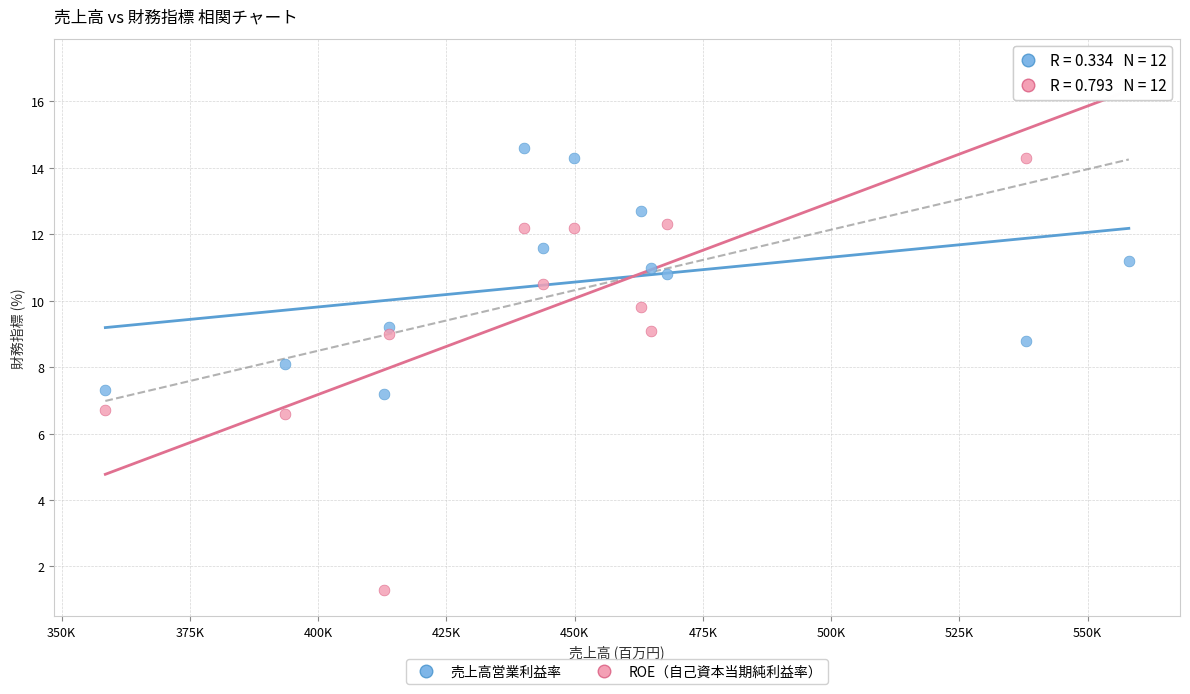

Across all data points, what is the range of X values (max minus min)?

199543.0